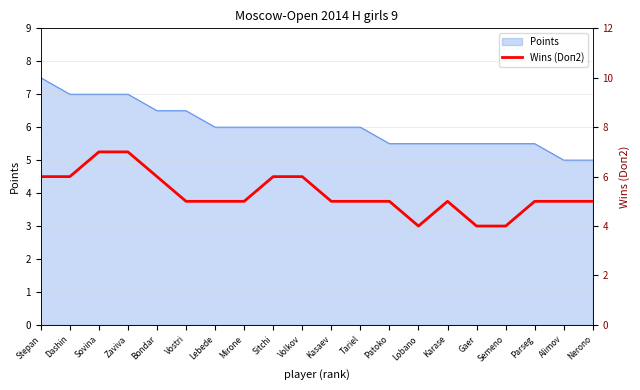

True or false: the data has more than 0 interior local peaks.

True